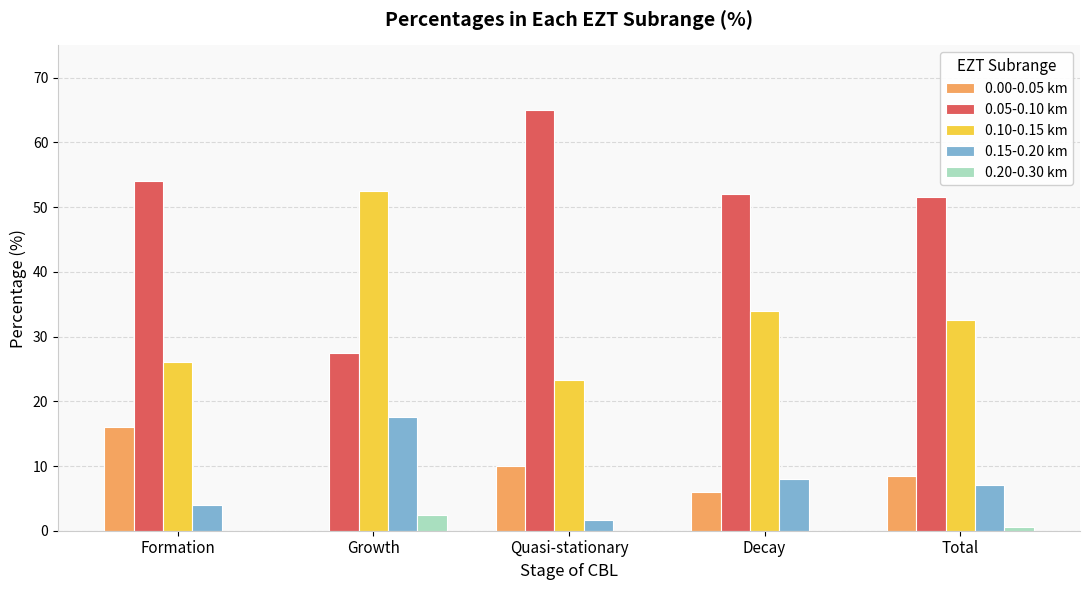

Count the number of data series in this chart.

5